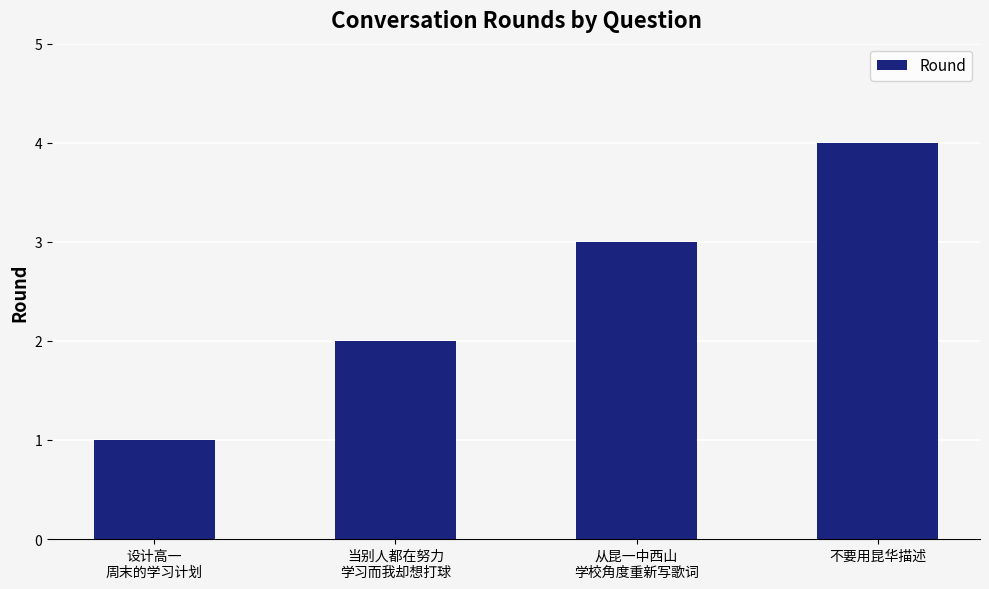

How many values are below 3?

2